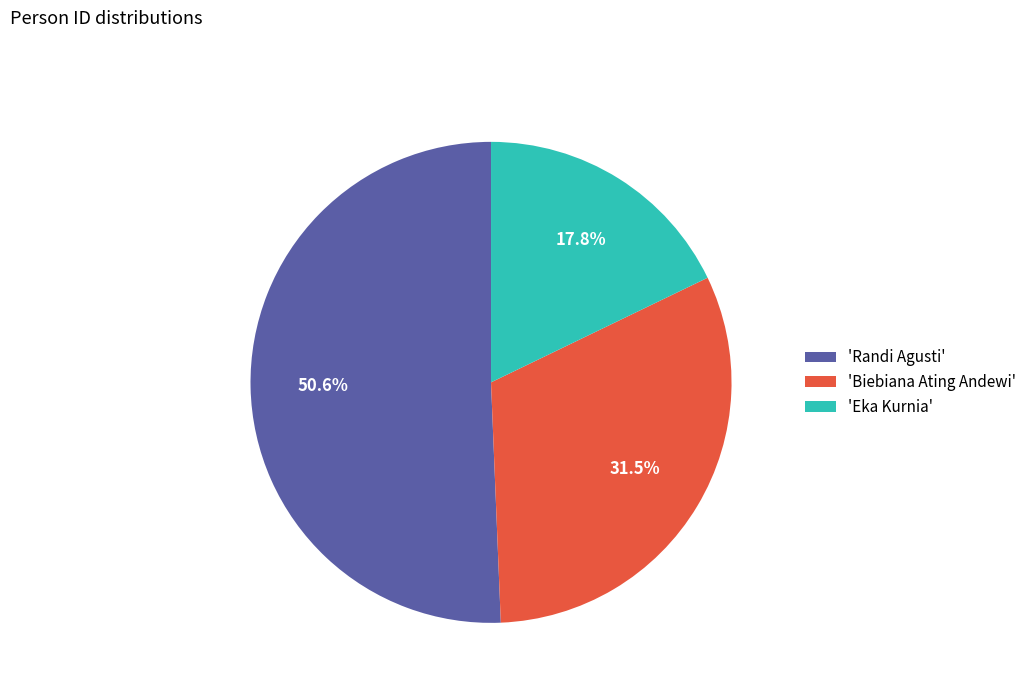

Rank the categories by value from lowest to highest.

'Eka Kurnia', 'Biebiana Ating Andewi', 'Randi Agusti'